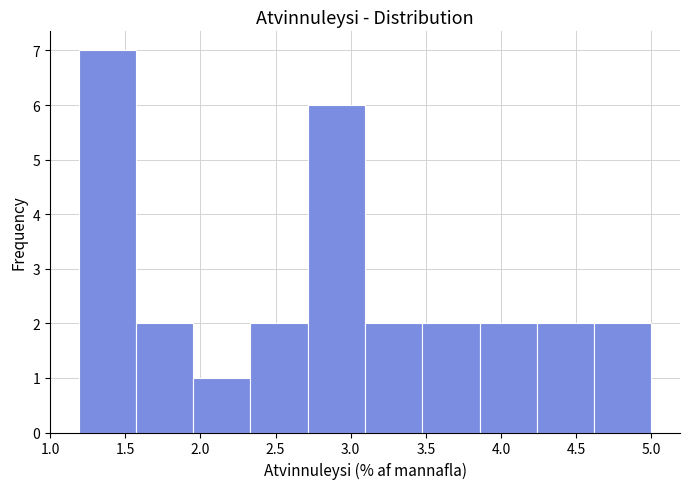

Over which range of the x-axis is the bar tallest?

1.20 to 1.55